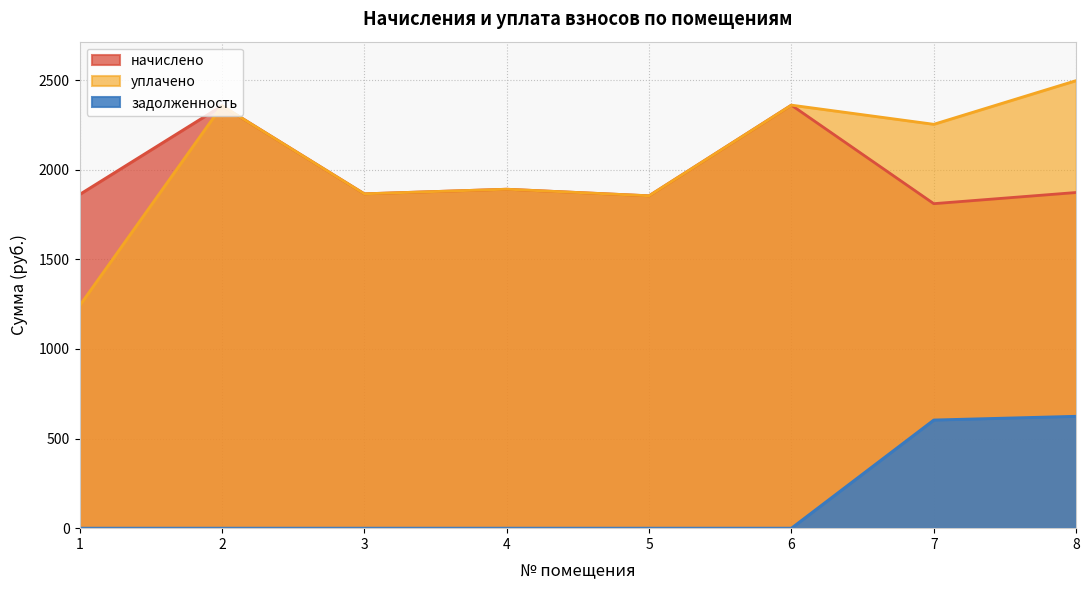

At which label does задолженность reach its minimum?

1